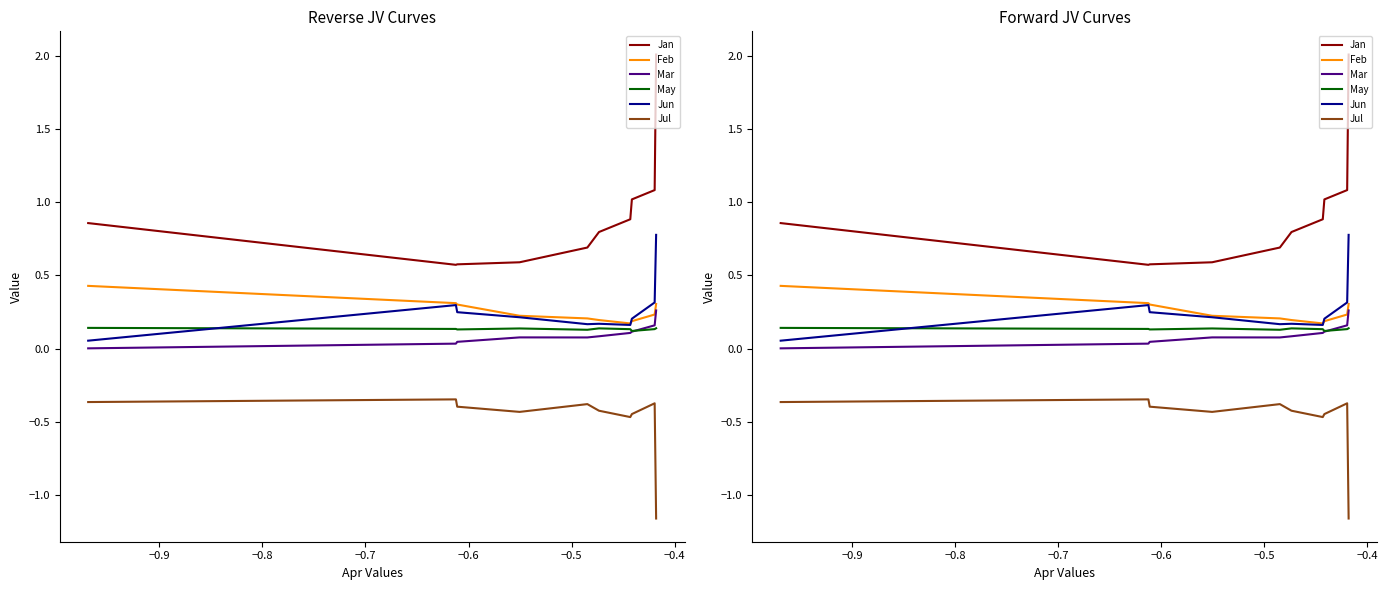

True or false: Mar and Jun cross at least once.

False